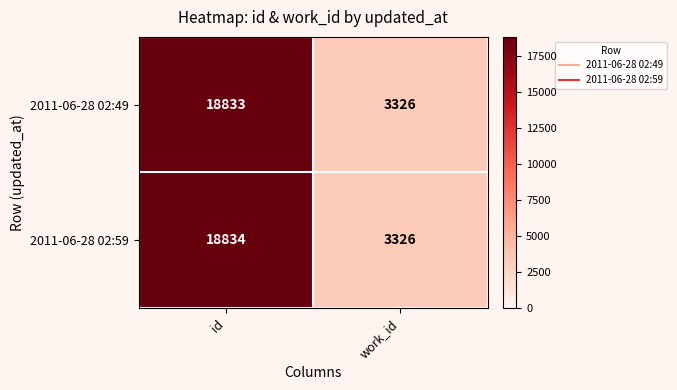

What is the greatest value displayed?

18834